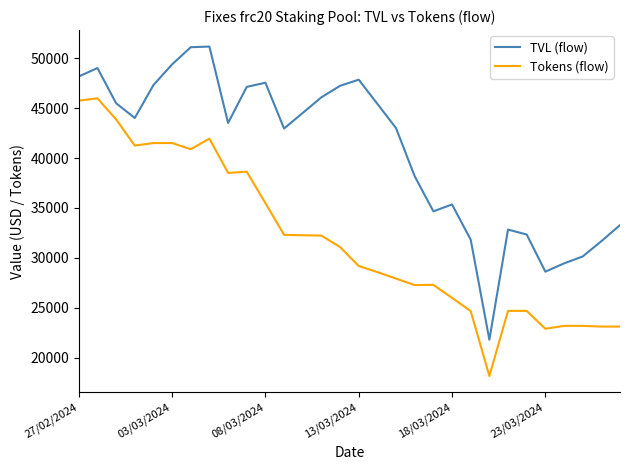

What is the difference between the maximum and minimum values in the Tokens (flow) series?

27826.0